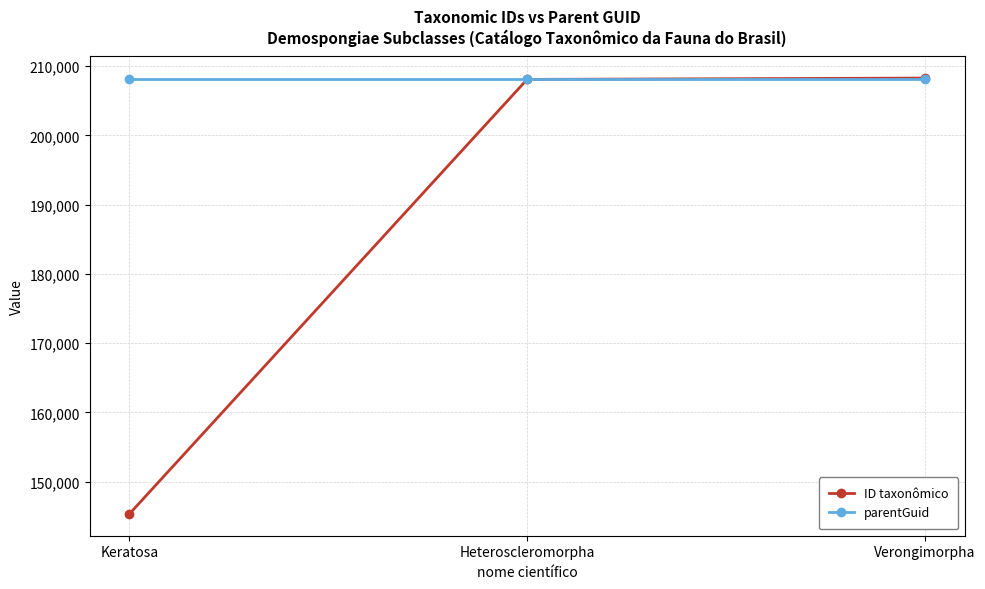

The value of ID taxonômico at Verongimorpha is 107979. True or false?

False